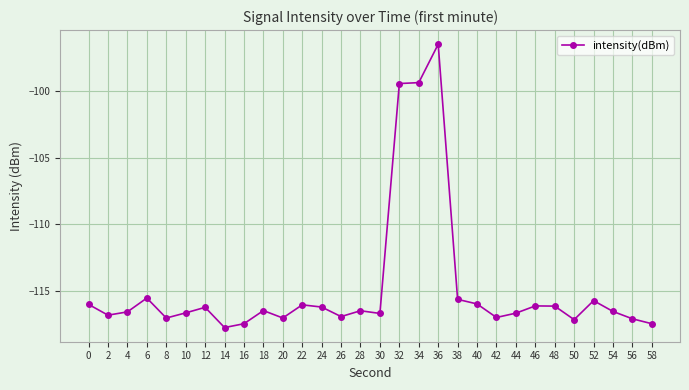

Read the value at 26.

-116.9